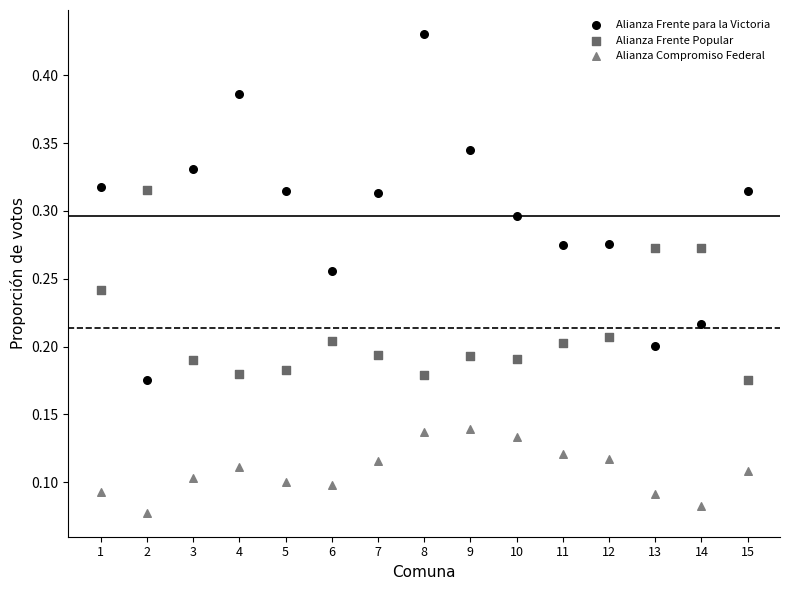

Which series has the widest spread of Y values?

Alianza Frente para la Victoria